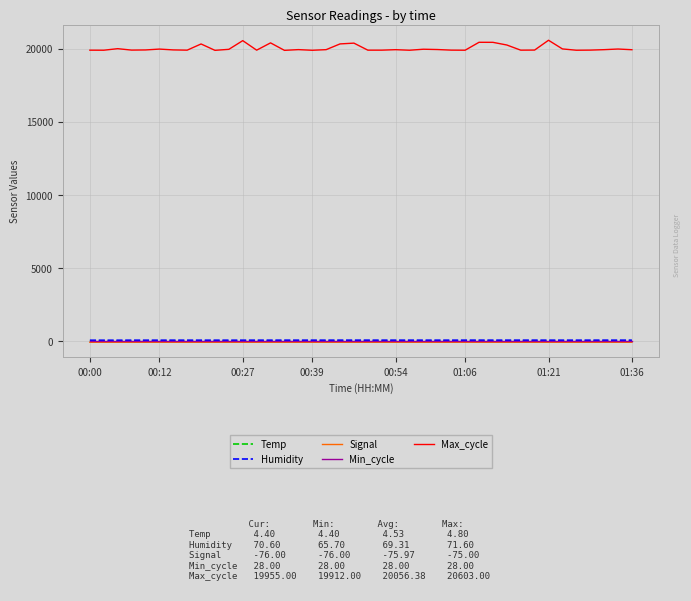

What is the maximum value shown in the chart?

20603.0